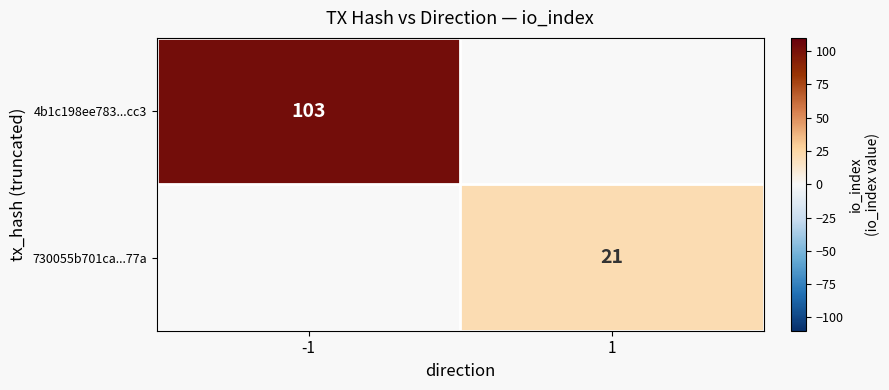

Is the value of 4b1c198ee783...cc3 at -1 greater than the value of 730055b701ca...77a at 1?

Yes